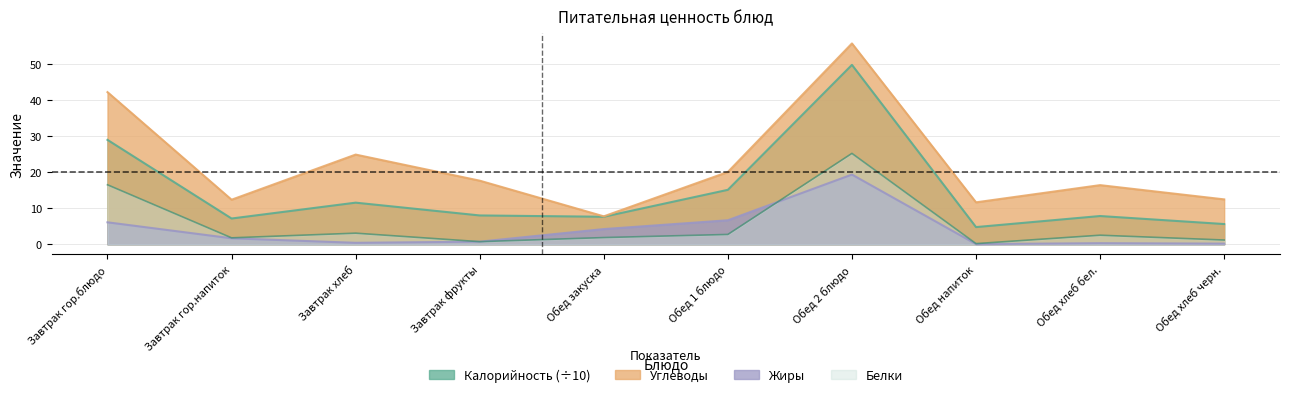

What is the average value of the Жиры series?

4.0